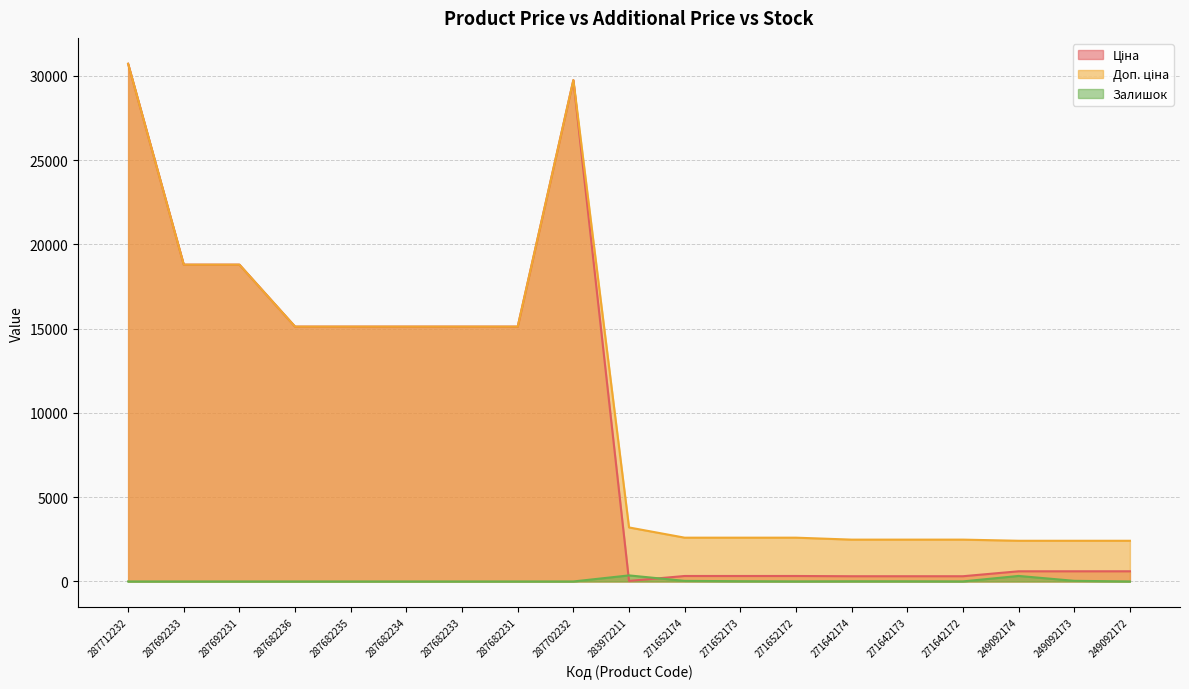

Rank the series by their maximum value, from highest to lowest.

Ціна, Доп. ціна, Залишок